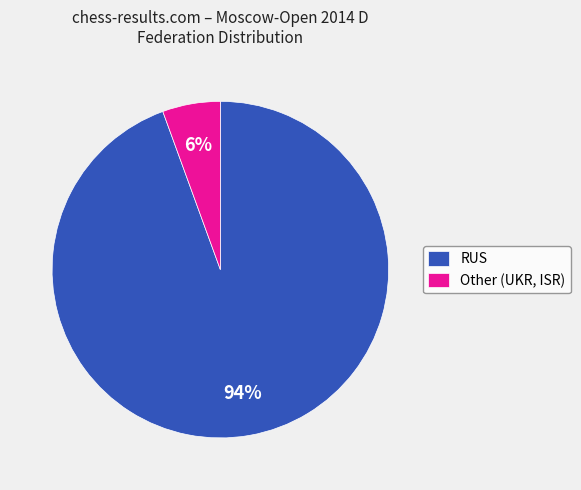

Count the number of slices in the pie.

2